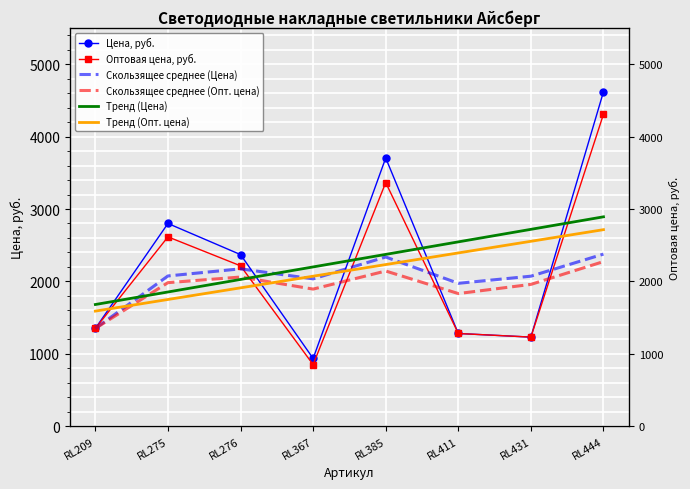

Reading left to right, list all the values displayed in this chart.

Цена, руб.: 1350.0	2800.0	2370.0	935.0	3705.0	1280.0	1230.0	4620.0
Оптовая цена, руб.: 1350.0	2615.0	2215.0	850.0	3365.0	1280.0	1230.0	4310.0
Скользящее среднее (Цена): 1350.0	2075.0	2173.3	2035.0	2336.7	1973.3	2071.7	2376.7
Скользящее среднее (Опт. цена): 1350.0	1982.5	2060.0	1893.3	2143.3	1831.7	1958.3	2273.3
Тренд (Цена): 1680.4	1853.5	2026.6	2199.7	2372.8	2545.9	2719.0	2892.1
Тренд (Опт. цена): 1589.2	1749.9	1910.7	2071.5	2232.3	2393.0	2553.8	2714.6